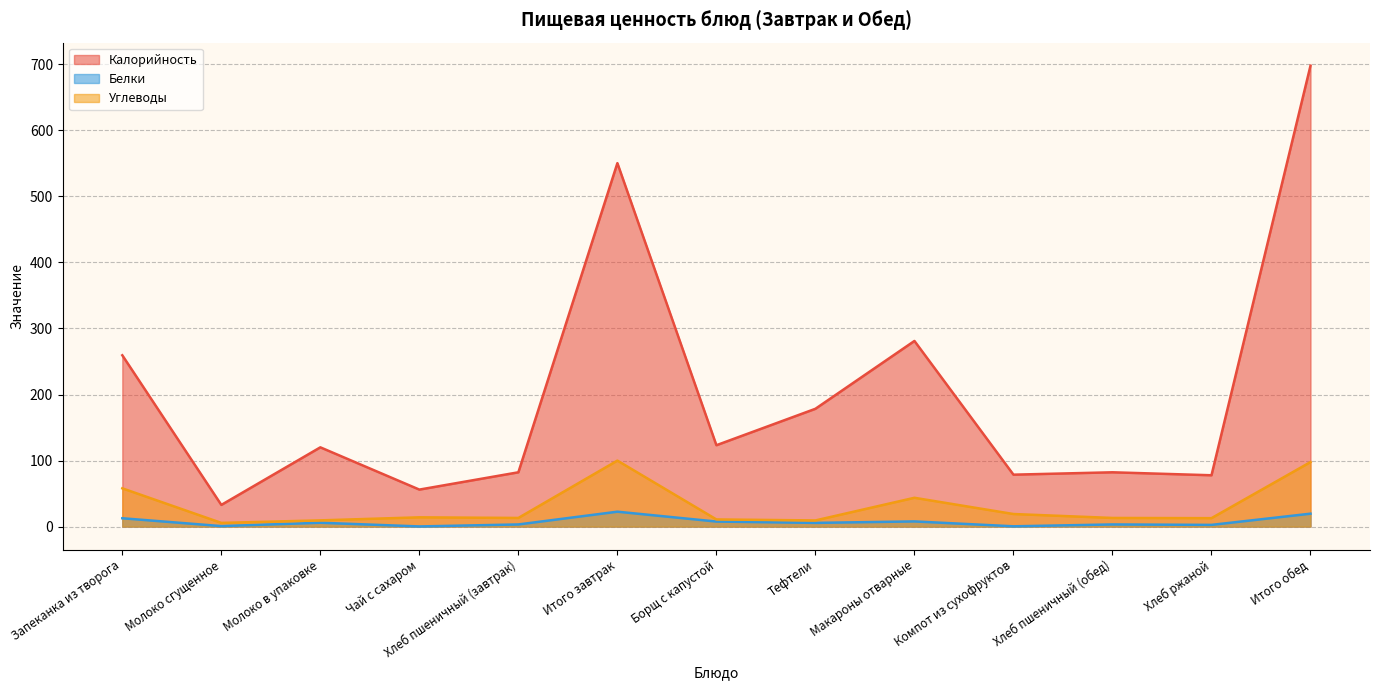

At which category is the sum across all series the highest?

Итого обед